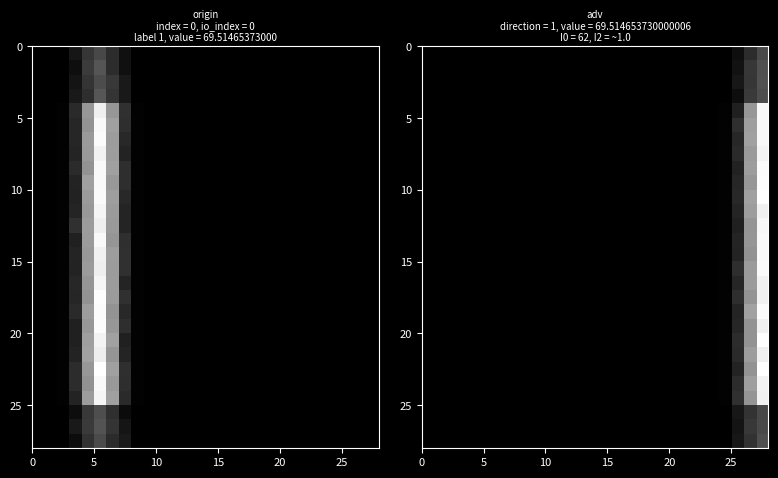

What is the difference between the row_15 values at 10 and 25?

0.1